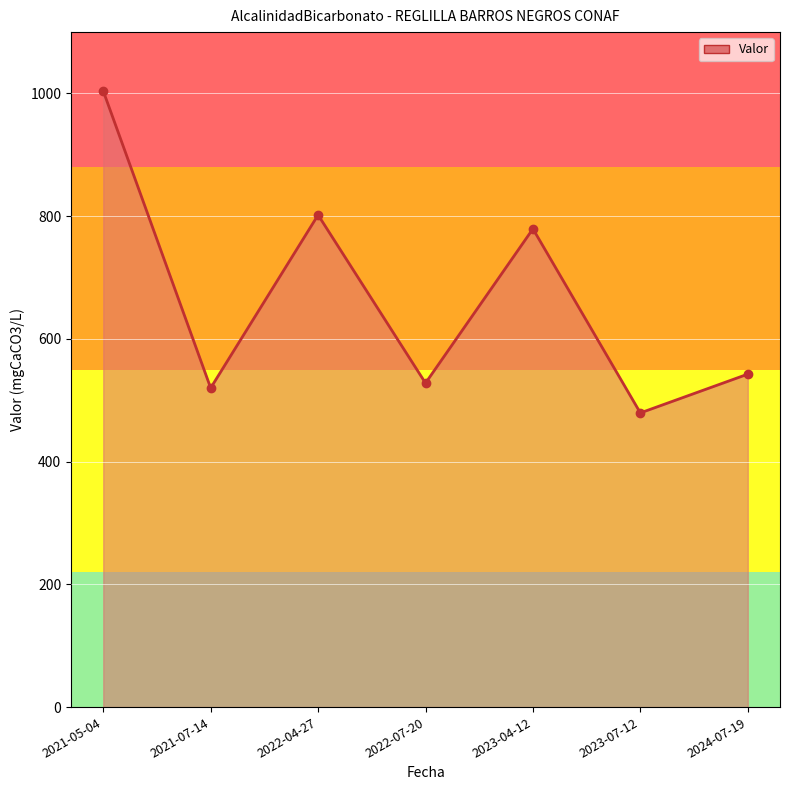

How many data points does each series have?

7